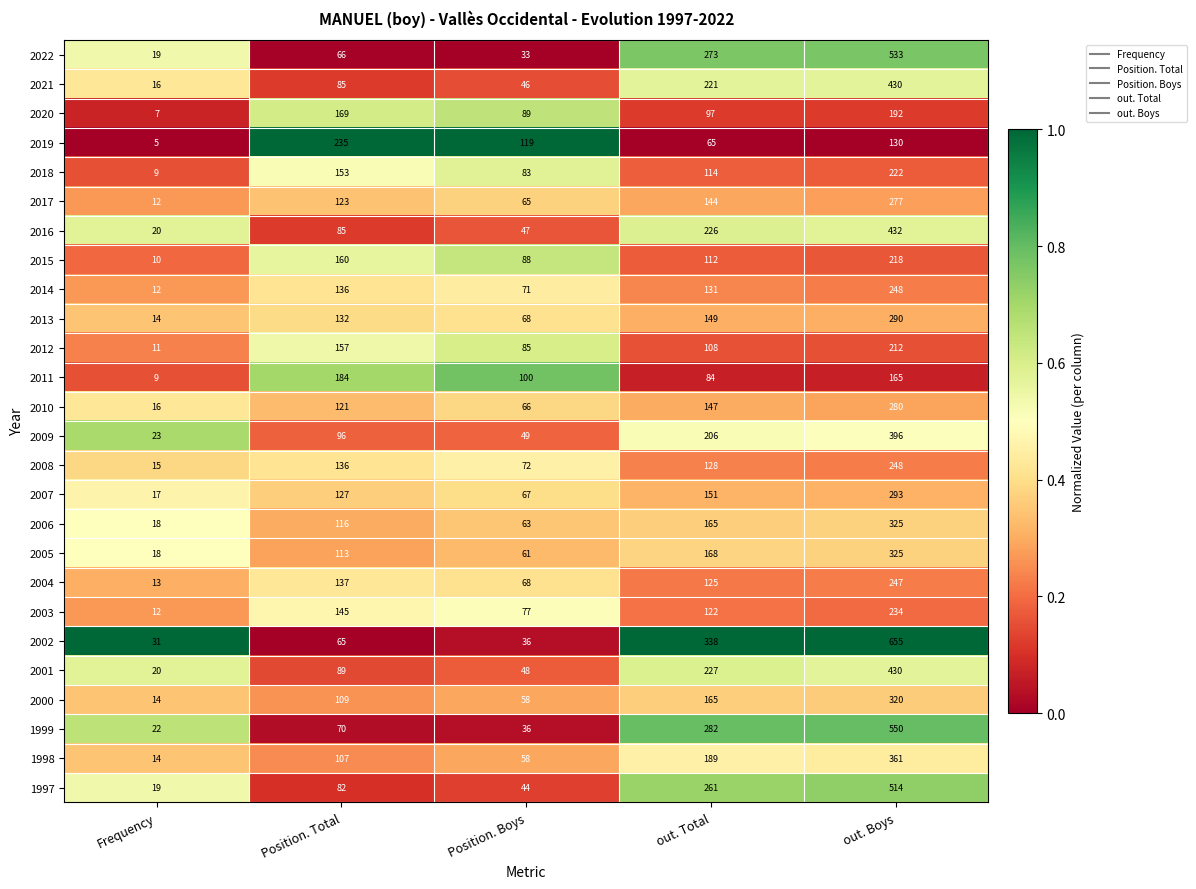

At which label does 2020 first exceed 97?

Position. Total